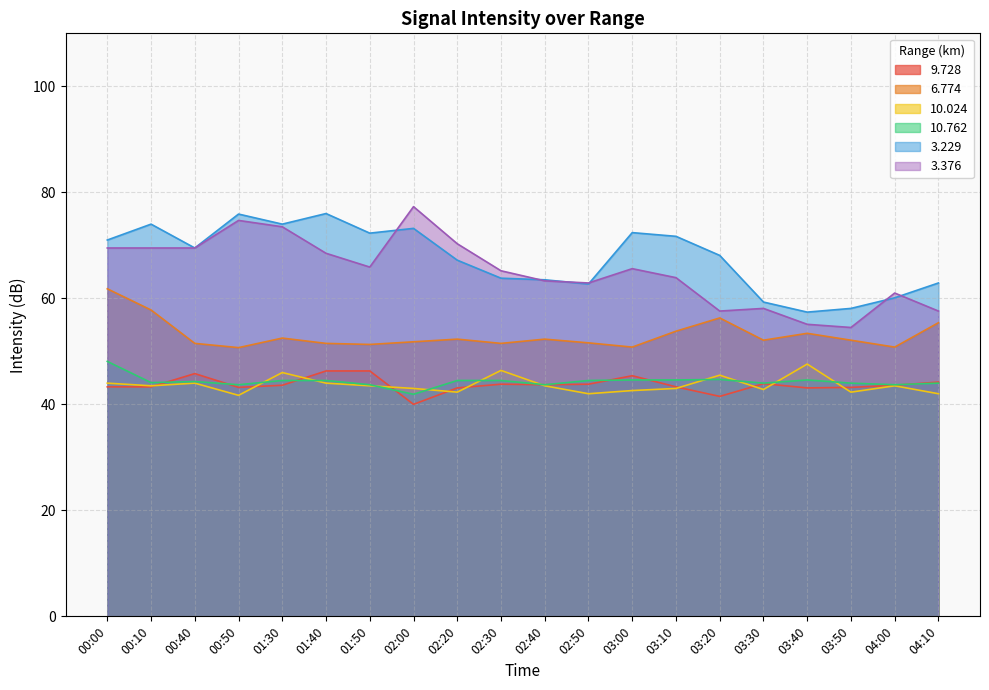

What is the total value across all series at 00:10?

332.2